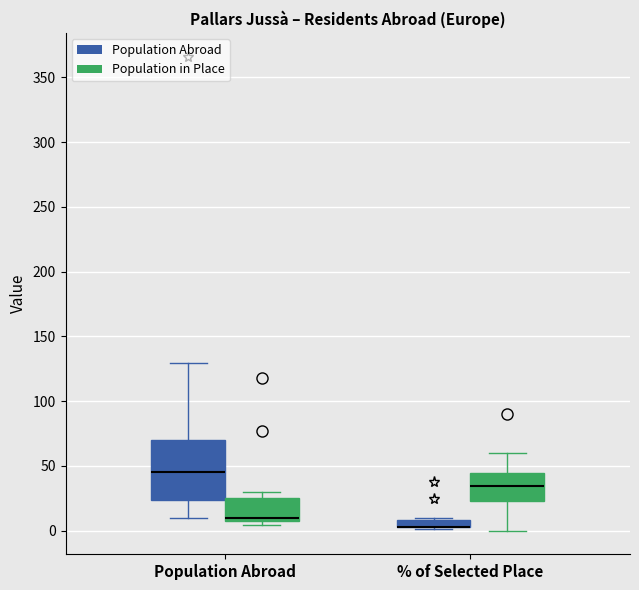

Which box is the tallest, from its lower edge to its upper edge?

Population Abroad (Population Abroad)